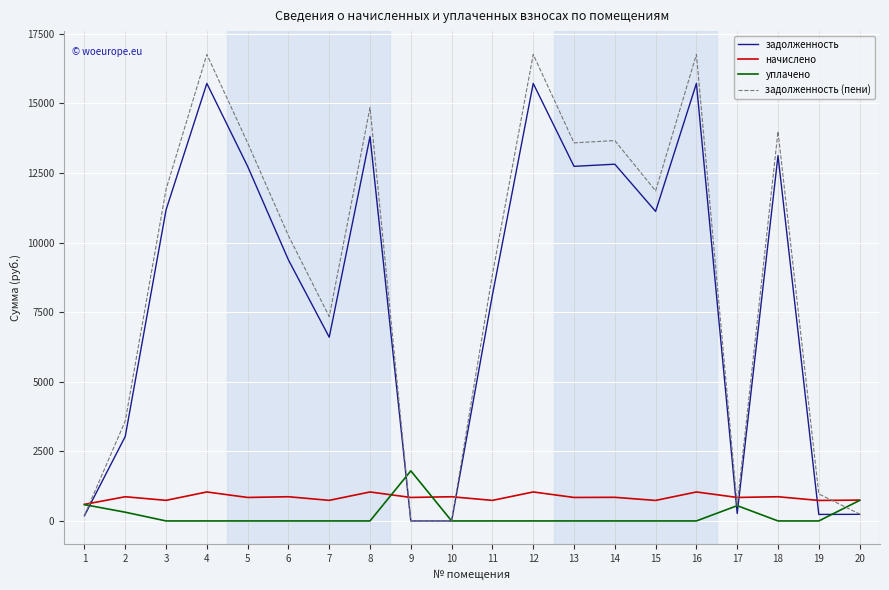

Is the value of задолженность (пени) at 9 greater than the value of начислено at 18?

No